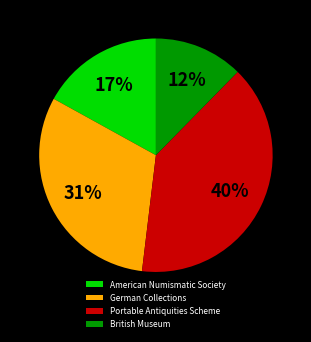

Rank the categories by value from highest to lowest.

Portable Antiquities Scheme, German Collections, American Numismatic Society, British Museum